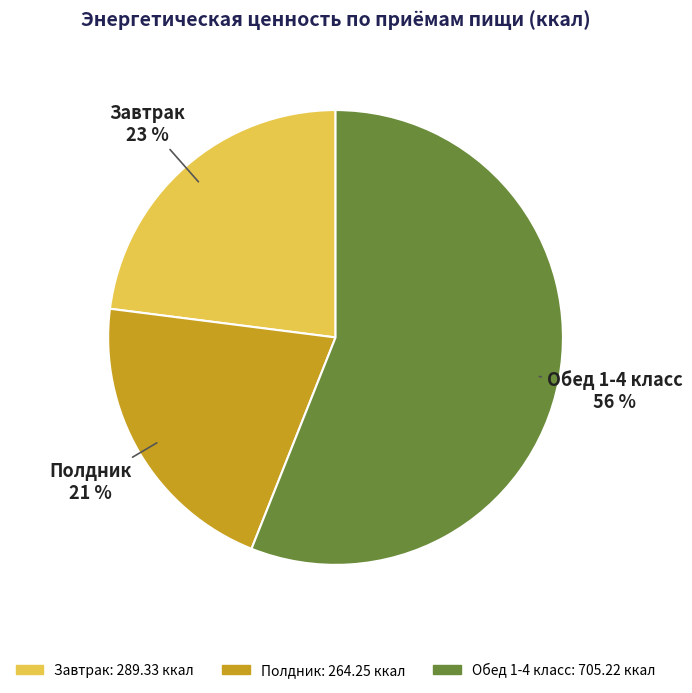

To the nearest percent, what is the combined percentage of Завтрак and Обед 1-4 класс?

79%